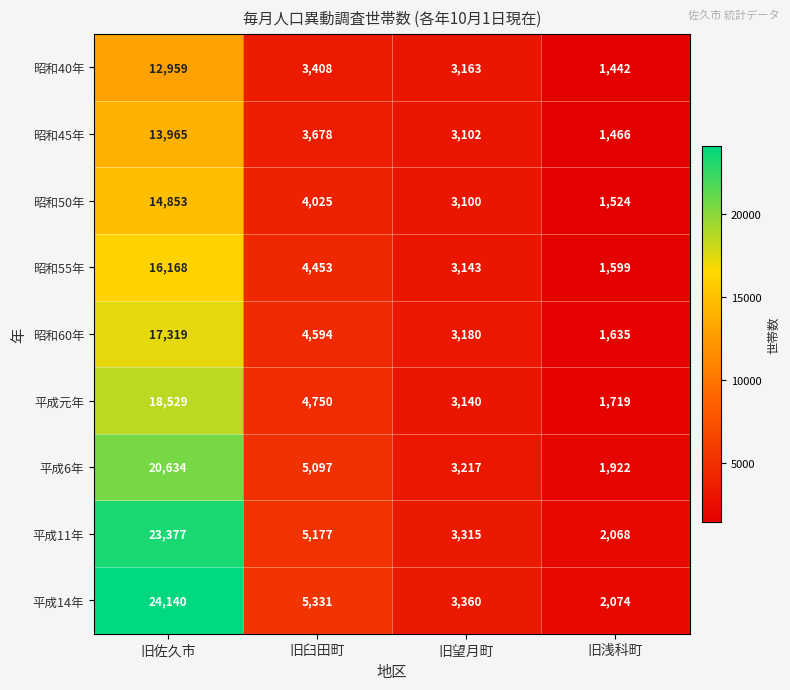

What is the total value across all series at 旧臼田町?

40513